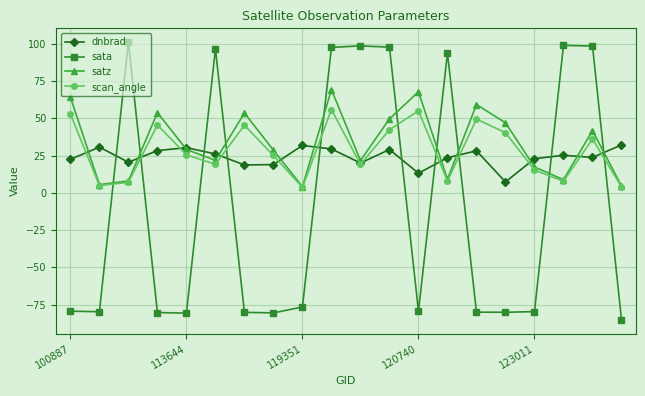

What is the value of the satz point at the 8th from the left?

28.7